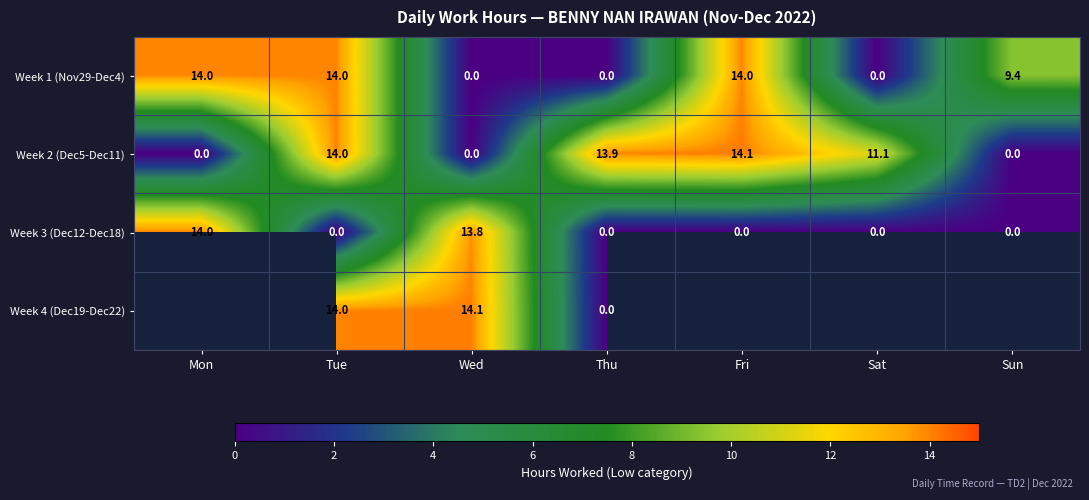

At which label does Week 2 (Dec5-Dec11) first exceed 11?

Tue